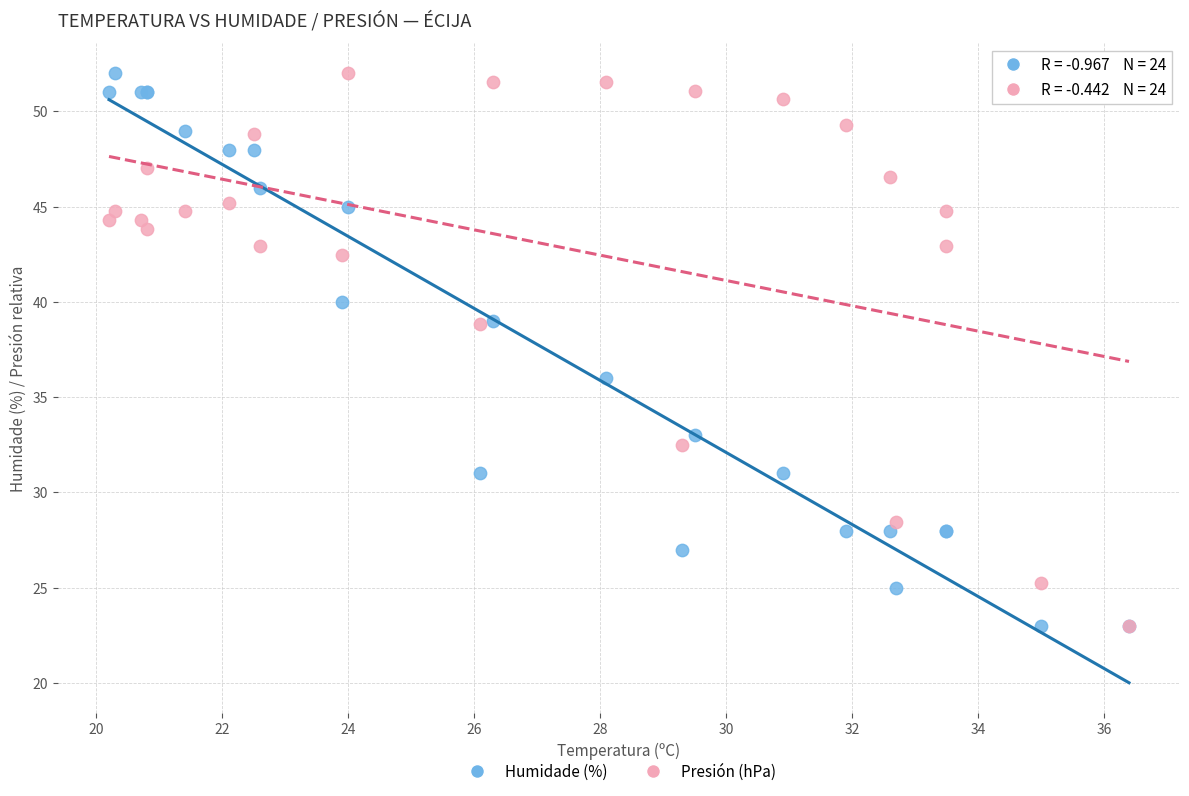

Across all series, what Y value is closest to 37?

36.0